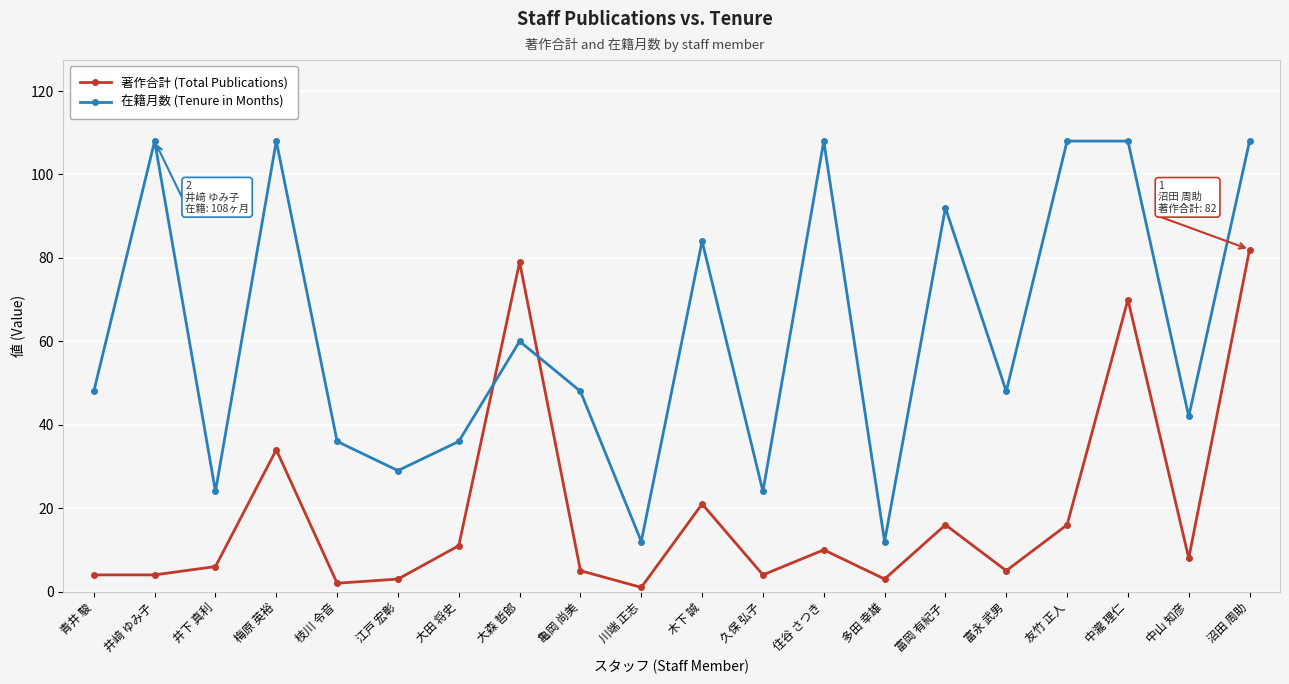

What is the label of the 5th point from the right?

富永 武男